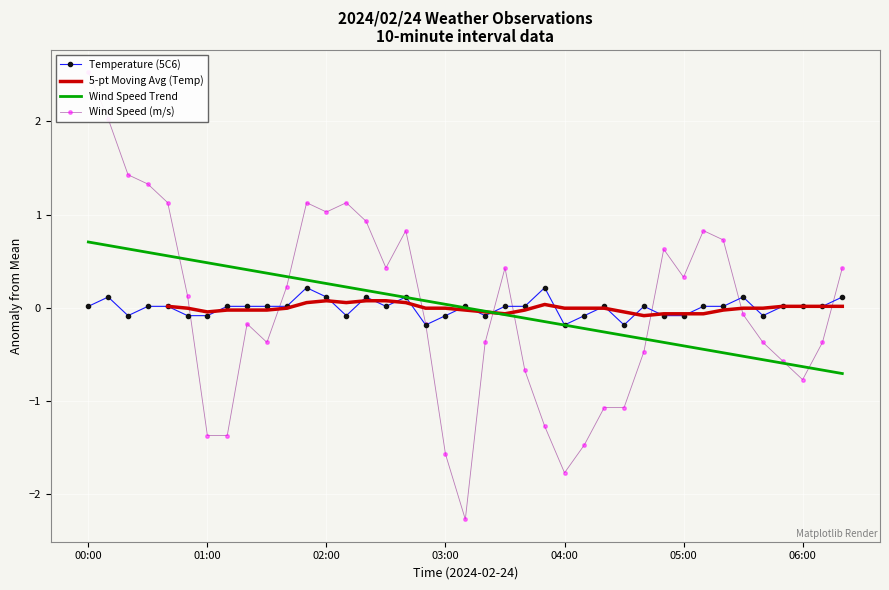

What is the maximum value for Wind Speed Trend?

0.7